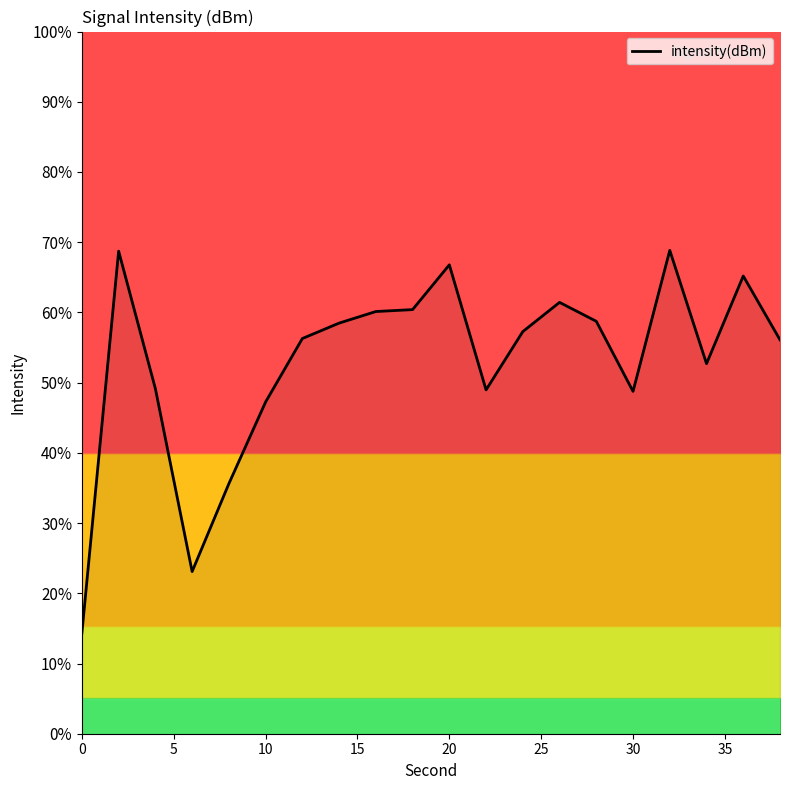

What is the greatest value displayed?

68.8